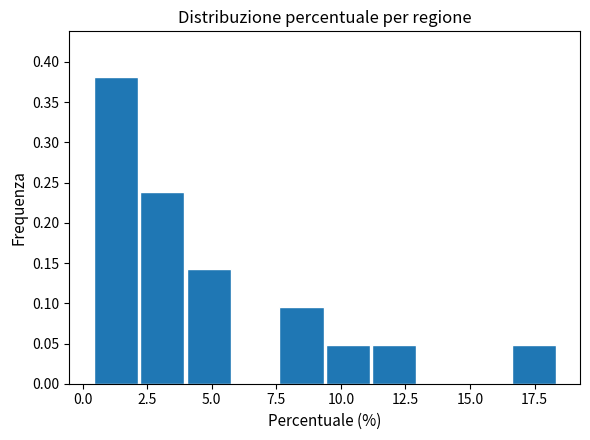

Read against the x-axis, roughly where is the centre of the tallest bar?

1.5